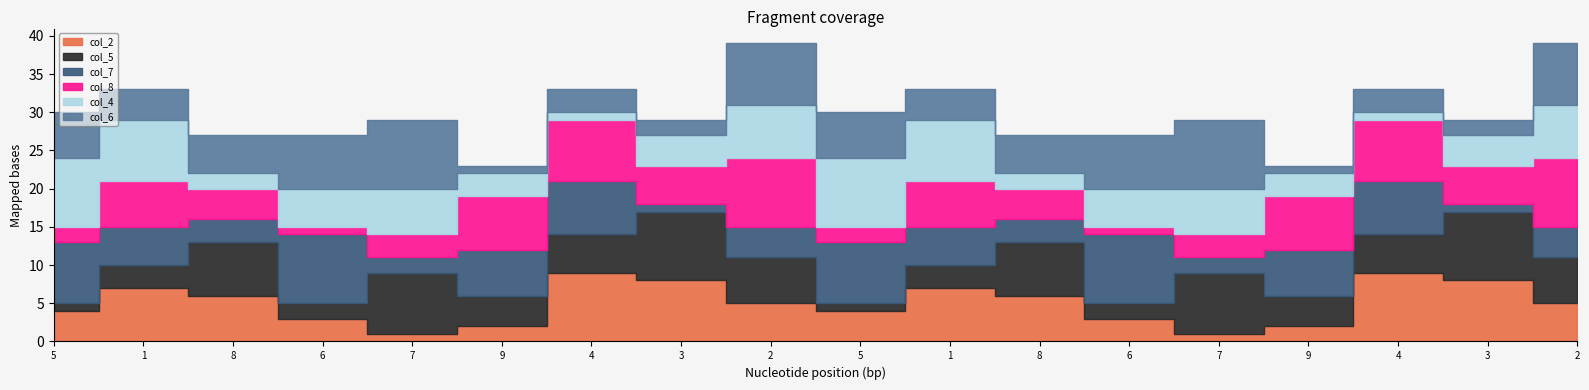

What is the difference between the maximum and second lowest values in the col_2 series?

8